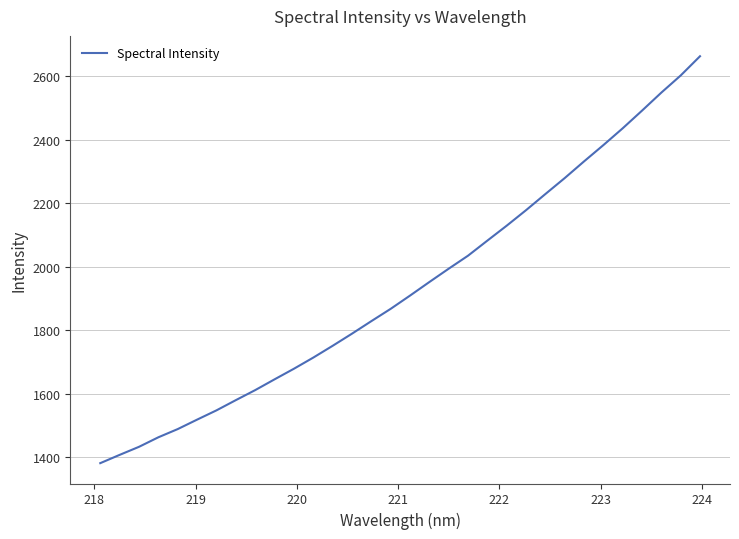

What is the difference between the maximum and minimum values?

1280.1